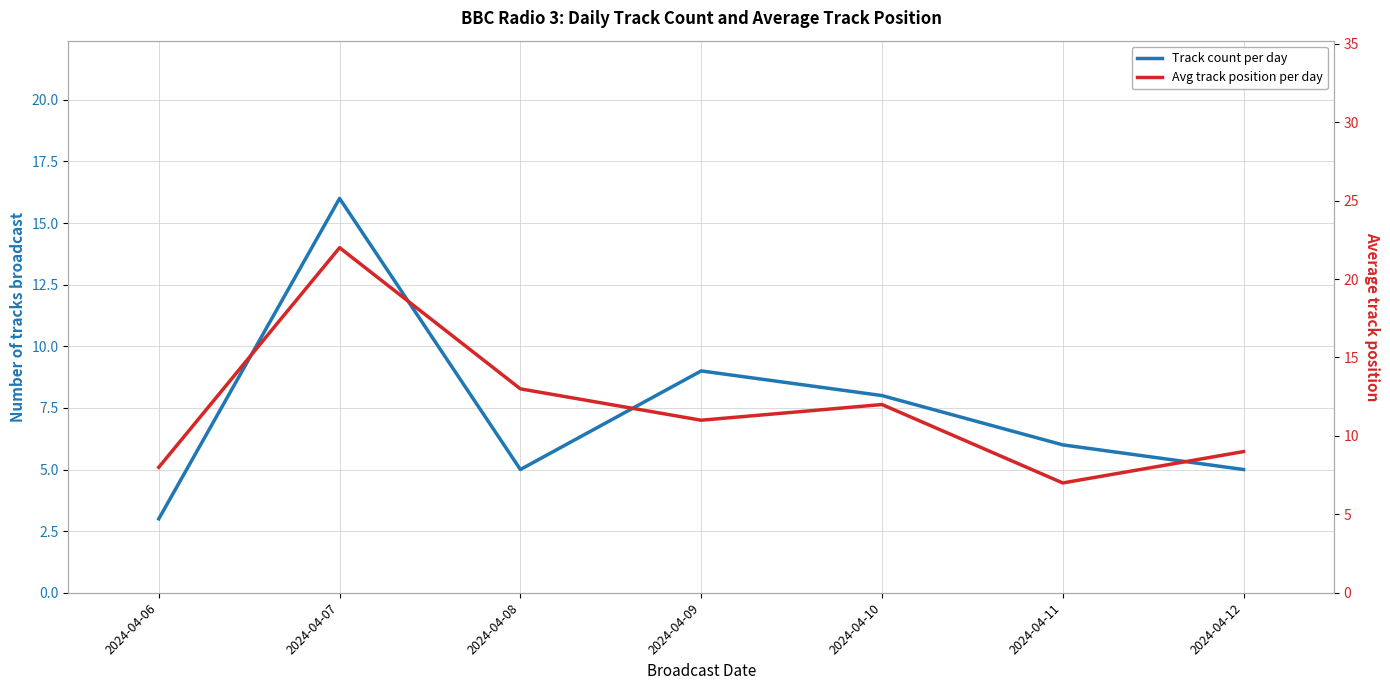

Which series has the largest total across all categories?

Avg track position per day